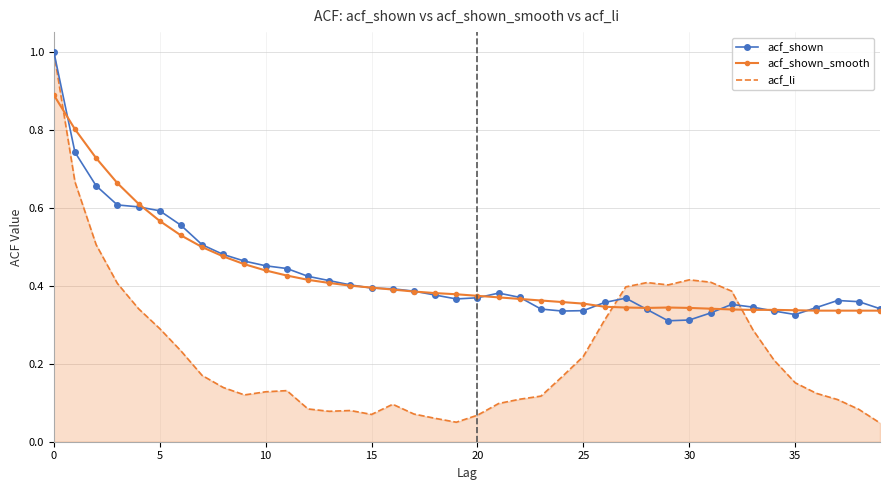

What is the maximum value shown in the chart?

1.0